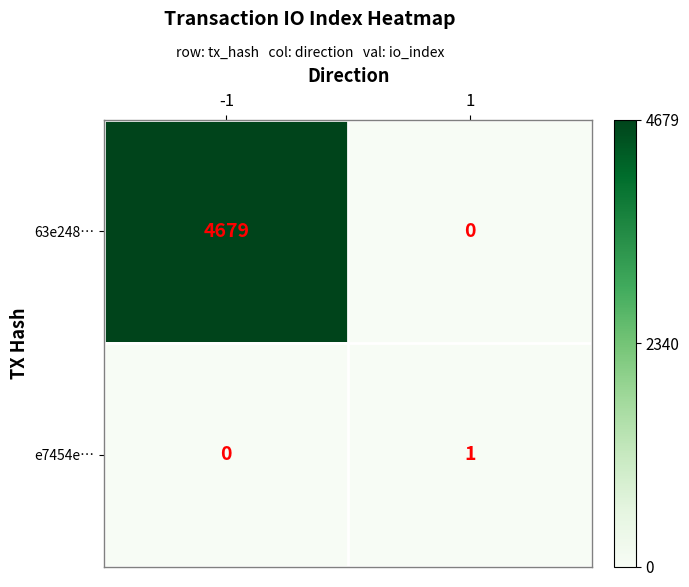

List the series in order of their peak value, highest first.

63e248…, e7454e…